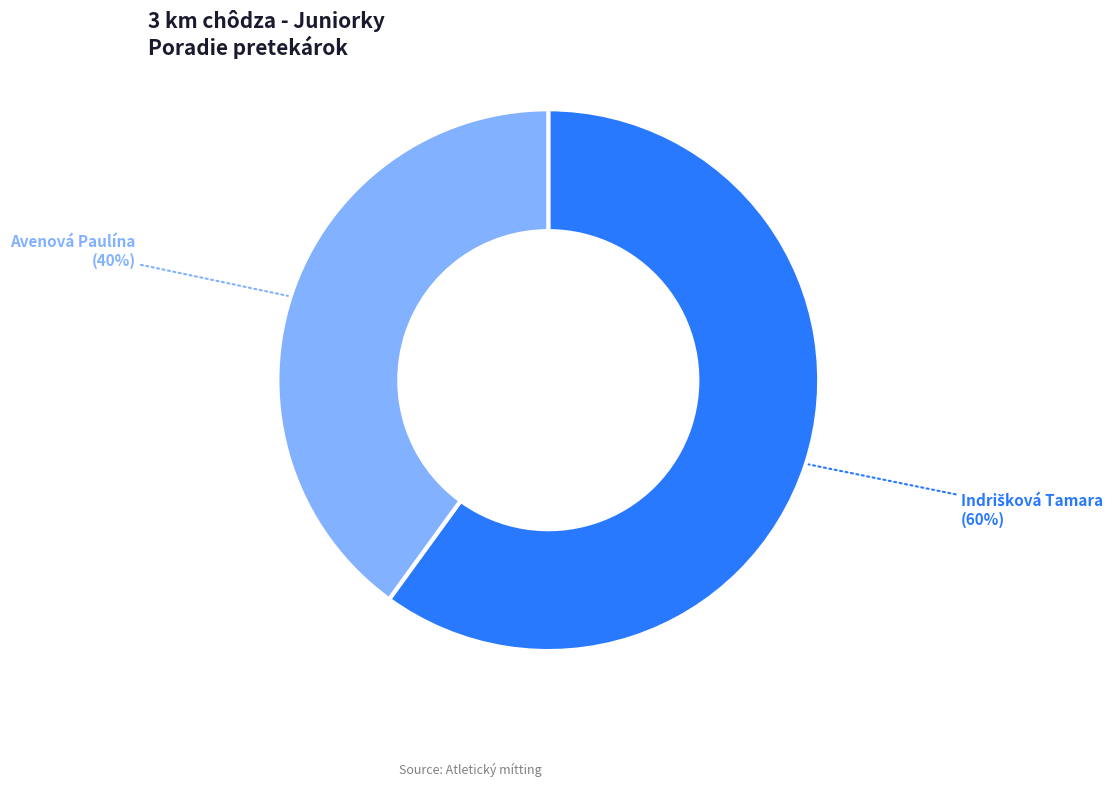

How many segments does this pie chart have?

2